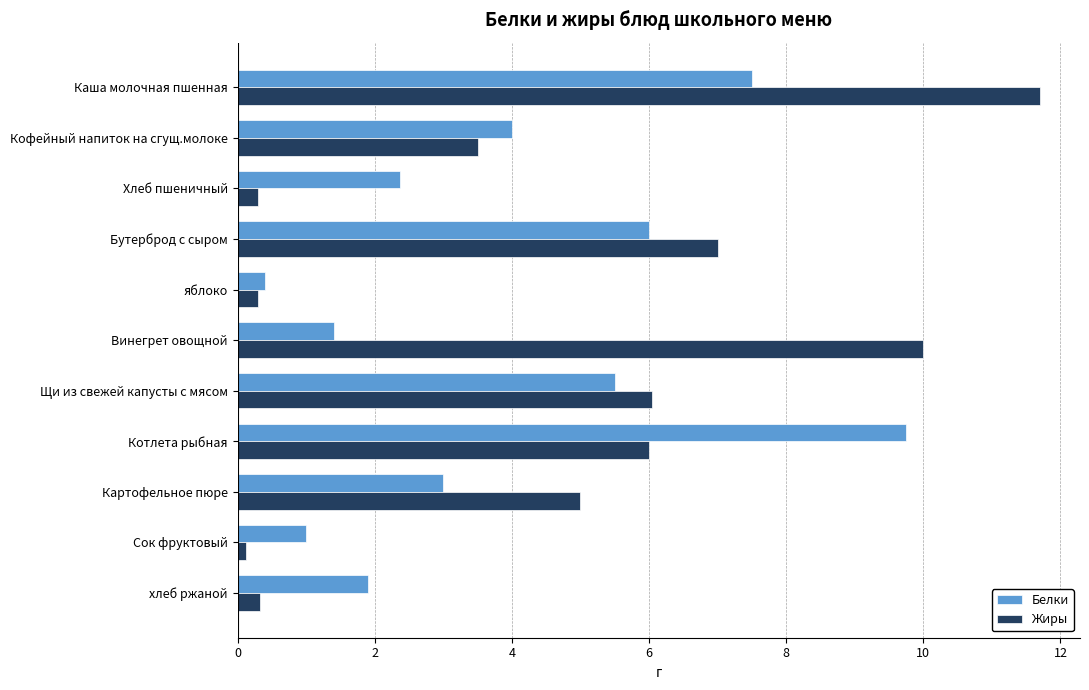

True or false: Жиры has a value of 1.6 at Котлета рыбная.

False